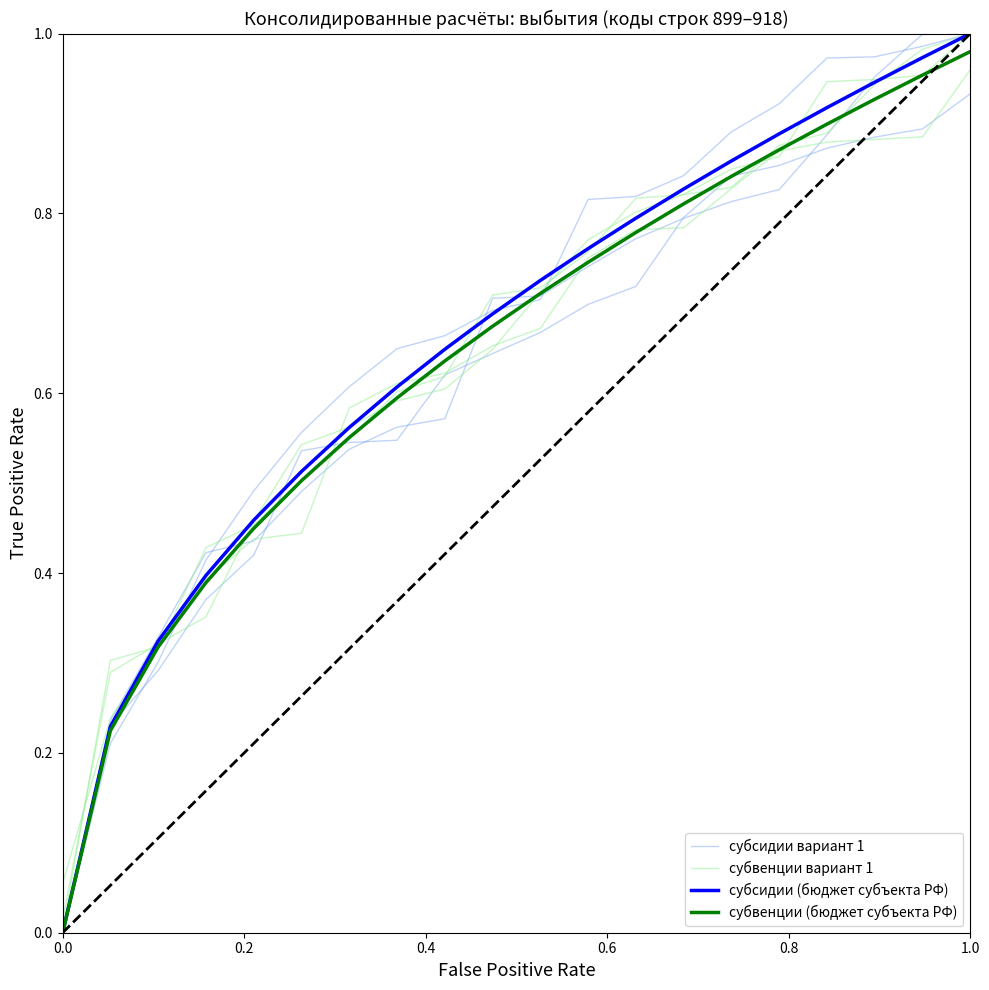

What is the highest value of the субсидии (бюджет субъекта РФ) series?

1.0